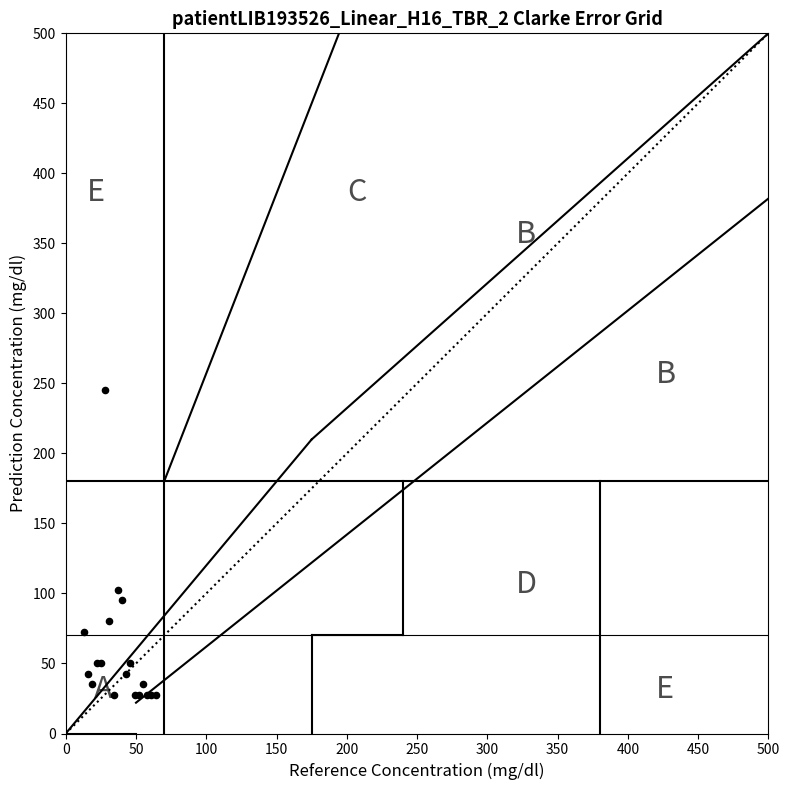

What Y value in the scatter plot is closest to 136?

102.5